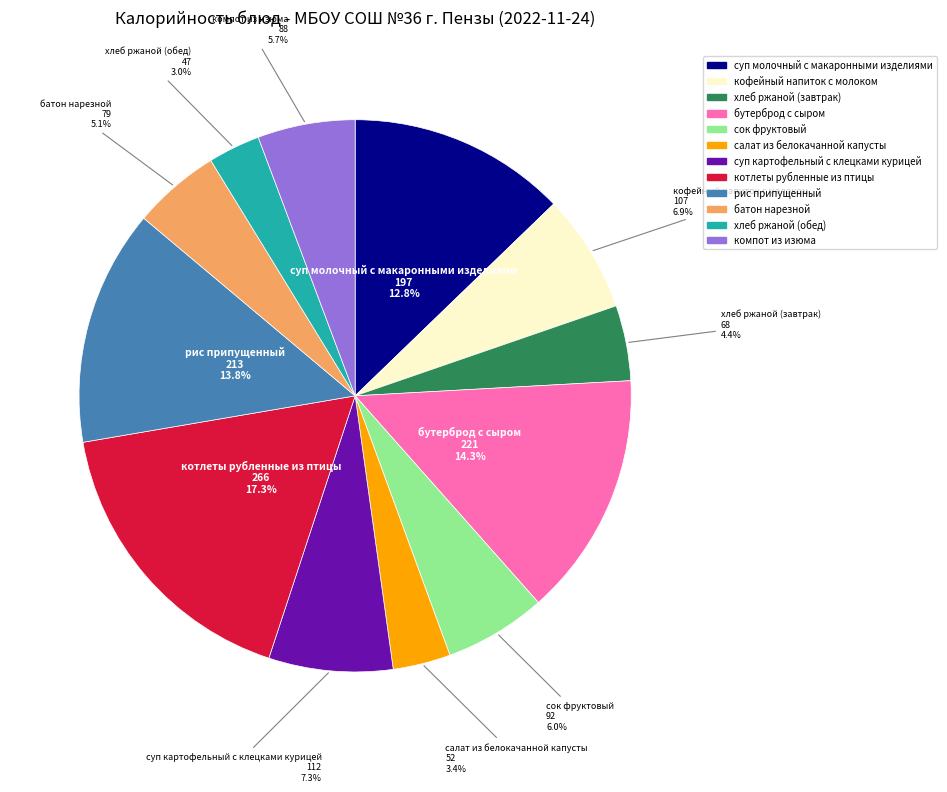

Which has a higher value, суп молочный с макаронными изделиями or сок фруктовый?

суп молочный с макаронными изделиями